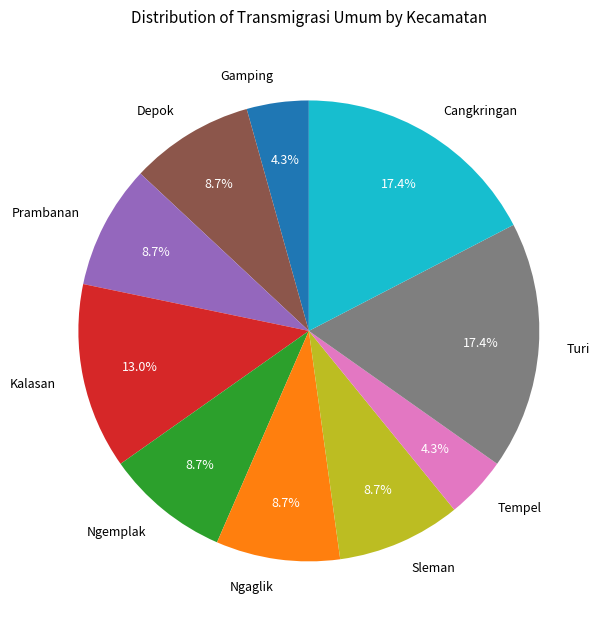

To the nearest percent, what percentage of the pie is Tempel?

4%